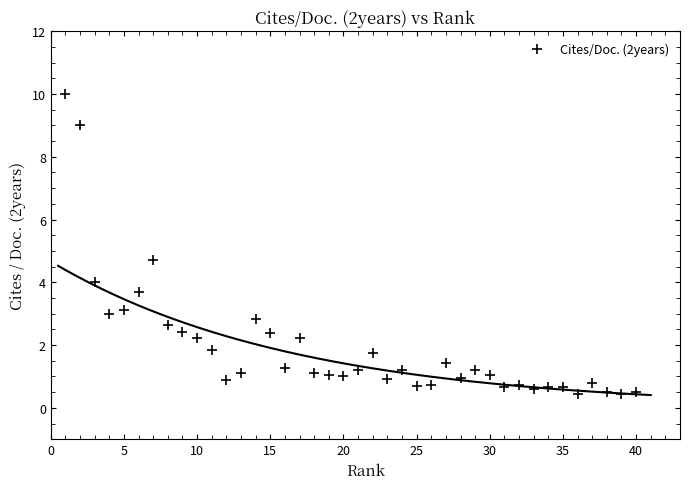

What is the range of X values (max minus min)?

39.0